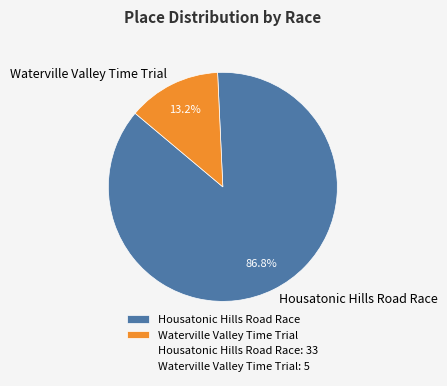

What percentage is NOT represented by Housatonic Hills Road Race?

13.2%